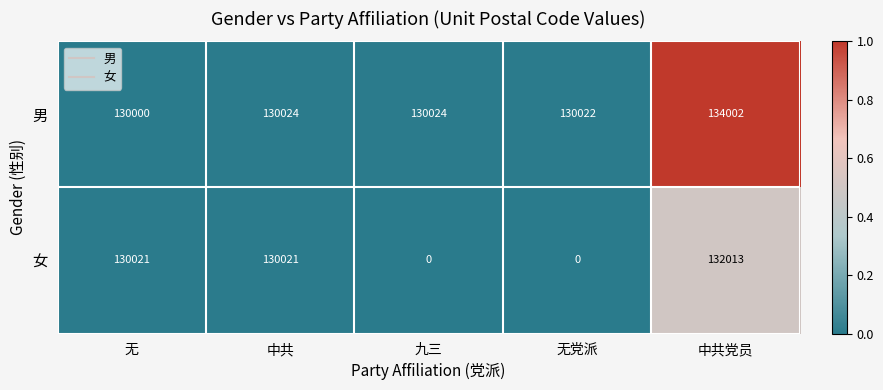

Reading left to right, extract all data points from this chart.

男: 无=130000	中共=130024	九三=130024	无党派=130022	中共党员=134002
女: 无=130021	中共=130021	九三=0	无党派=0	中共党员=132013